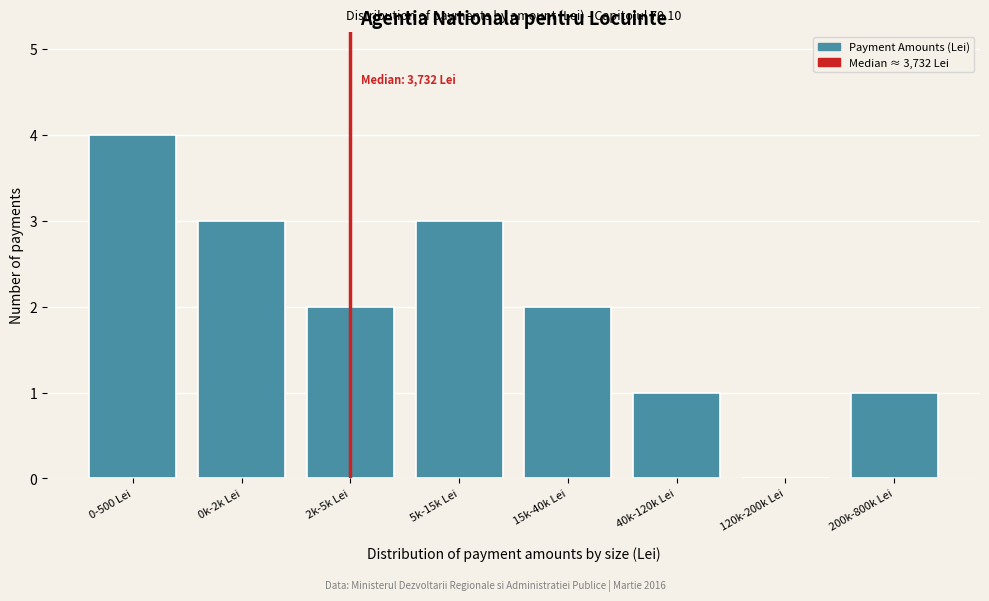

Reading right to left, transcribe all the data shown in this chart.

200k-800k Lei=1	120k-200k Lei=0	40k-120k Lei=1	15k-40k Lei=2	5k-15k Lei=3	2k-5k Lei=2	0k-2k Lei=3	0-500 Lei=4